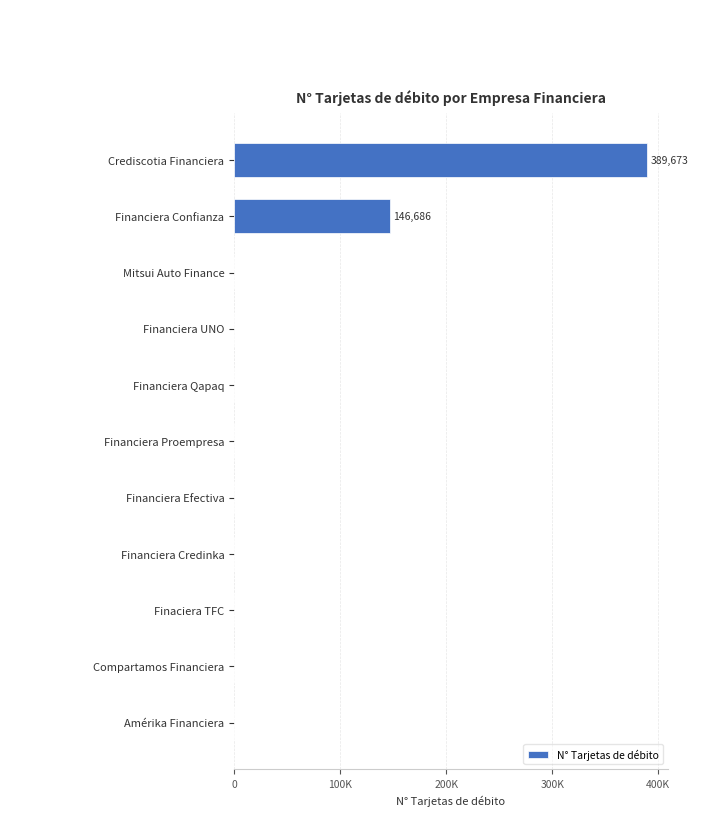

What is the difference between the maximum and second lowest values?

389673